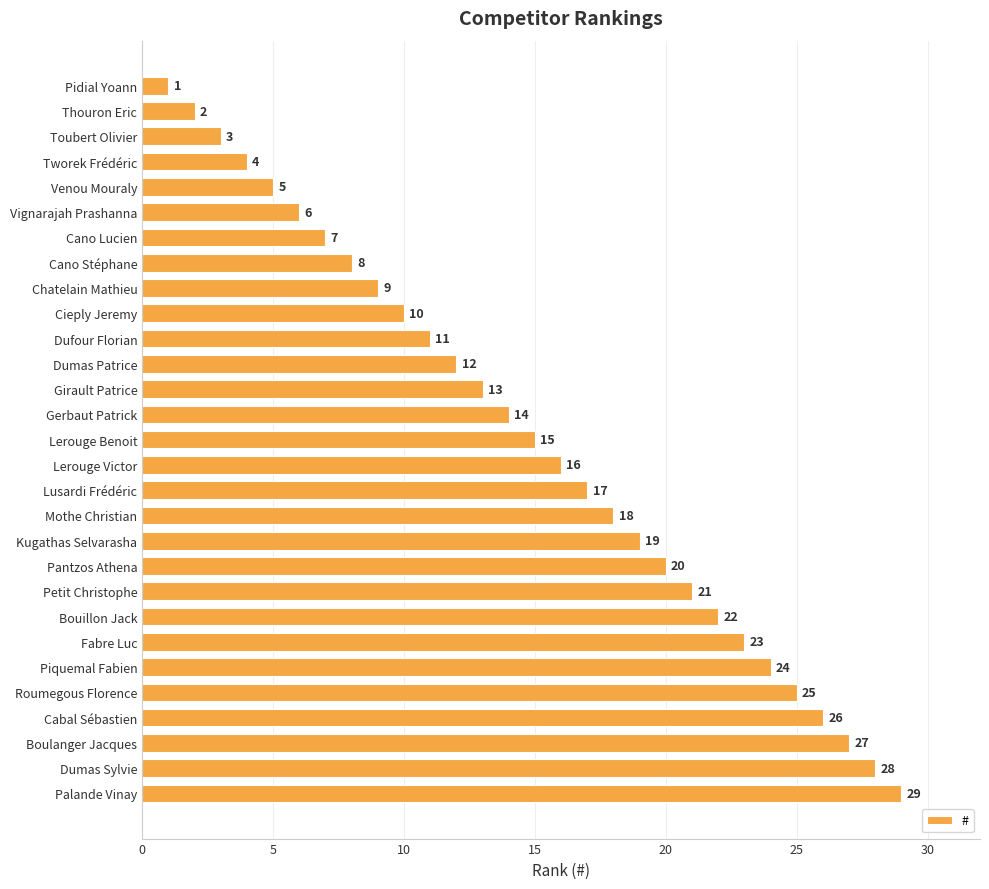

The chart shows a value of 27 at Boulanger Jacques. True or false?

True